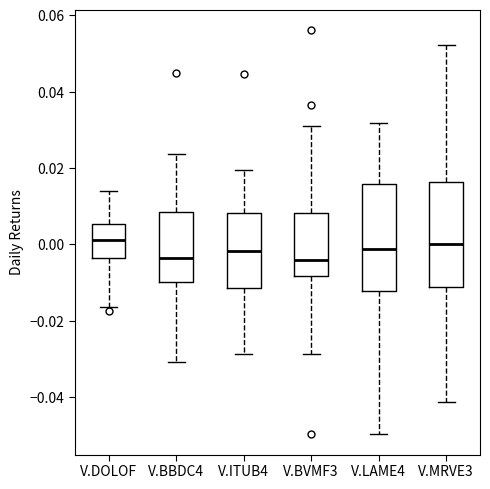

Reading left to right, read every box against the y-axis: the position of its median line, the range the box covers, and the ends of its whiskers. The values are not printed on the chart, so give them approximately, as read against the axis.

V.DOLOF: median 0.002, box -0.004 to 0.006, whiskers -0.016 to 0.014
V.BBDC4: median -0.004, box -0.010 to 0.008, whiskers -0.030 to 0.024
V.ITUB4: median -0.002, box -0.012 to 0.008, whiskers -0.028 to 0.020
V.BVMF3: median -0.004, box -0.008 to 0.008, whiskers -0.028 to 0.032
V.LAME4: median -0.002, box -0.012 to 0.016, whiskers -0.050 to 0.032
V.MRVE3: median 0.000, box -0.012 to 0.016, whiskers -0.042 to 0.052